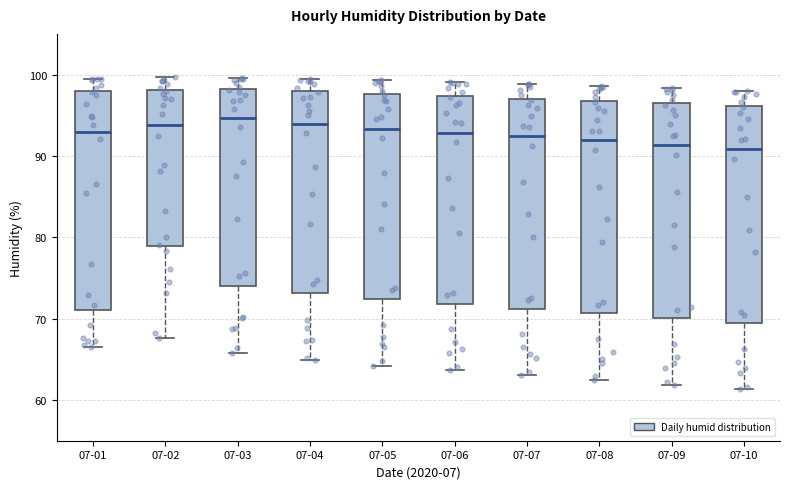

Reading left to right, transcribe this box plot: for each box, give where its median line is, the range the box spans, and where its two whiskers end, as read against the y-axis. The values are not printed on the chart, so give them approximately, as read against the axis.

07-01: median 93, box 71 to 98, whiskers 67 to 100
07-02: median 94, box 79 to 98, whiskers 68 to 100
07-03: median 95, box 74 to 98, whiskers 66 to 100
07-04: median 94, box 73 to 98, whiskers 65 to 99
07-05: median 93, box 72 to 98, whiskers 64 to 99
07-06: median 93, box 72 to 97, whiskers 64 to 99
07-07: median 92, box 71 to 97, whiskers 63 to 99
07-08: median 92, box 71 to 97, whiskers 63 to 99
07-09: median 91, box 70 to 96, whiskers 62 to 98
07-10: median 91, box 69 to 96, whiskers 61 to 98